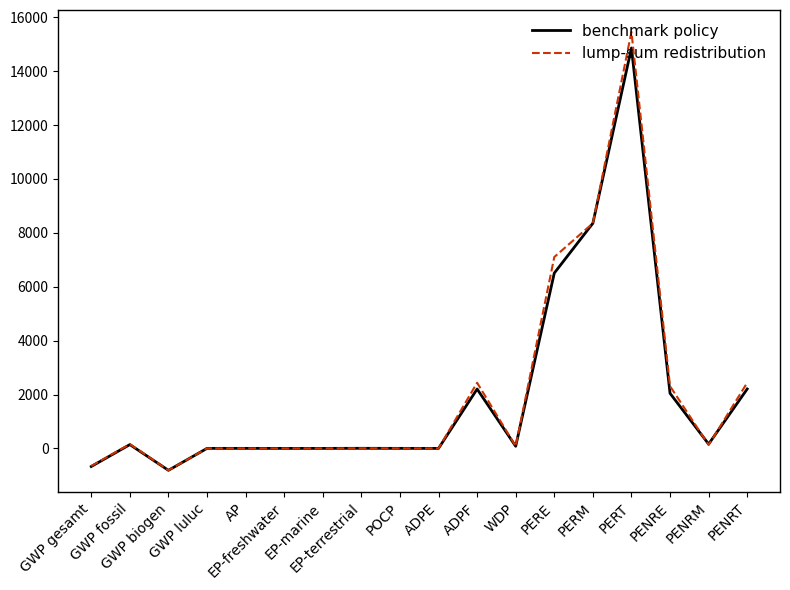

At PERT, list the series in order from smallest to largest.

benchmark policy, lump-sum redistribution